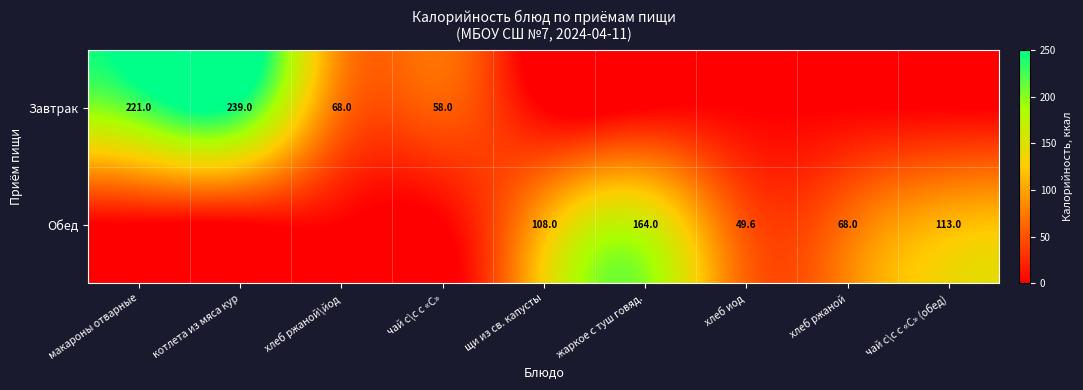

Which series changed the most between макароны отварные and хлеб иод?

Завтрак